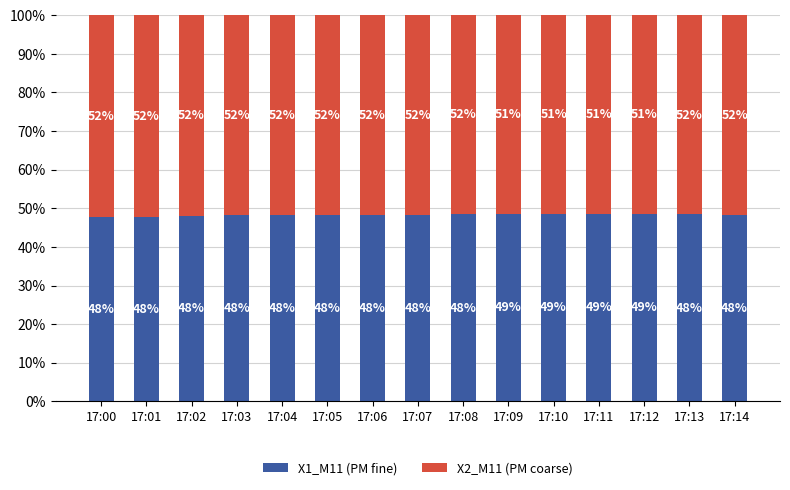

What is the total value across all series at 17:04?

100.0